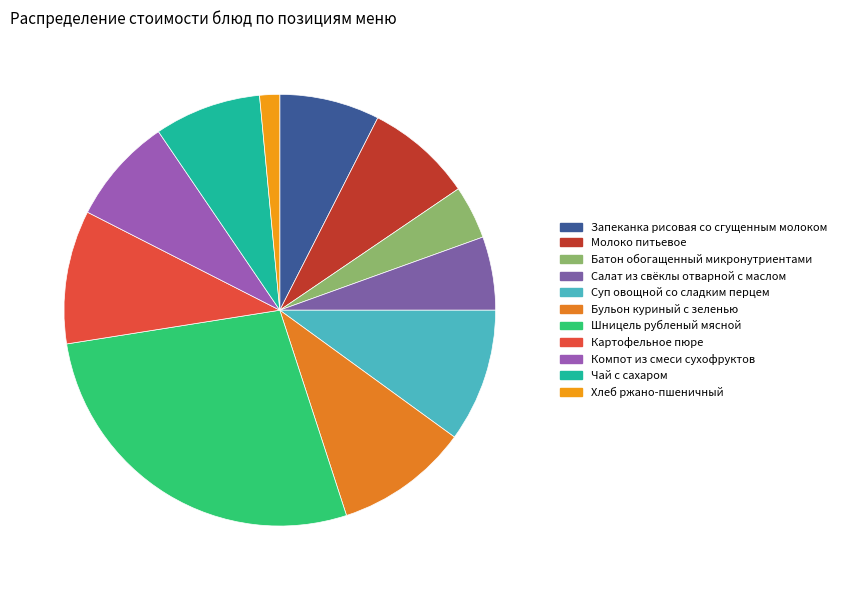

Combined, do Хлеб ржано-пшеничный and Шницель рубленый мясной account for over 50%?

No